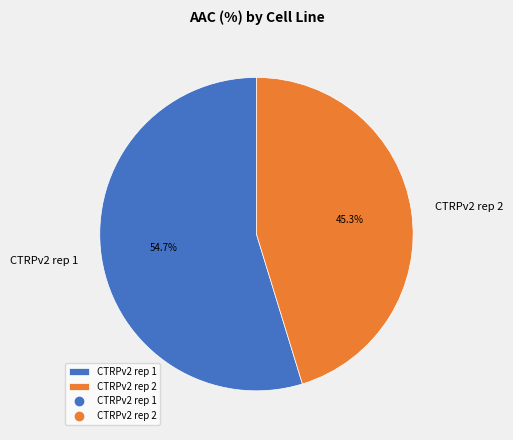

Which has a higher value, CTRPv2 rep 2 or CTRPv2 rep 1?

CTRPv2 rep 1